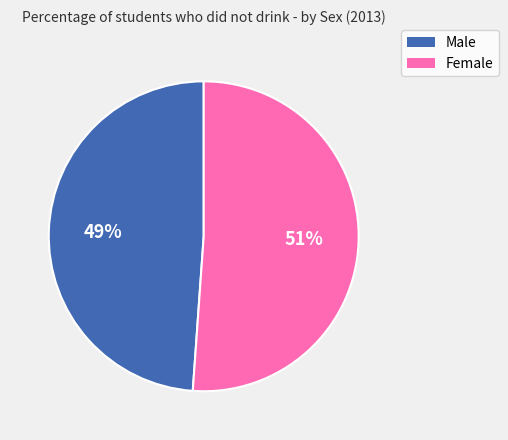

True or false: Male accounts for 49% of the total.

True